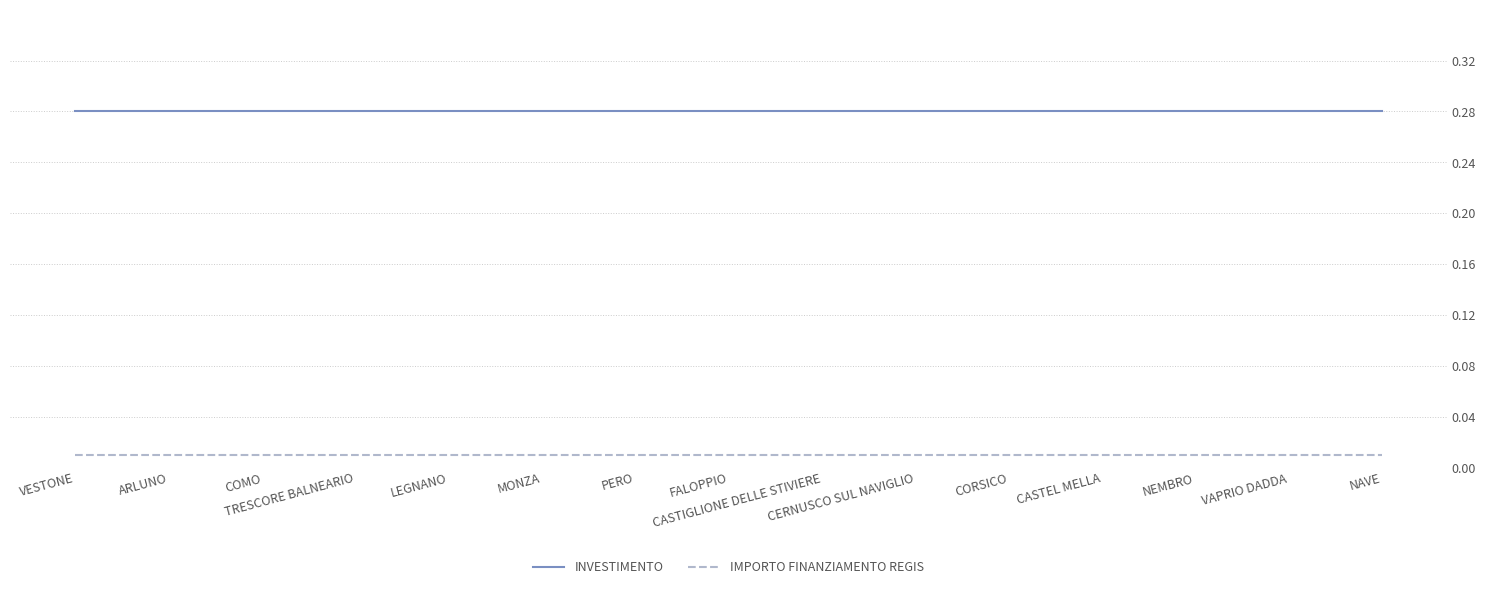

Which series has the largest total across all categories?

INVESTIMENTO